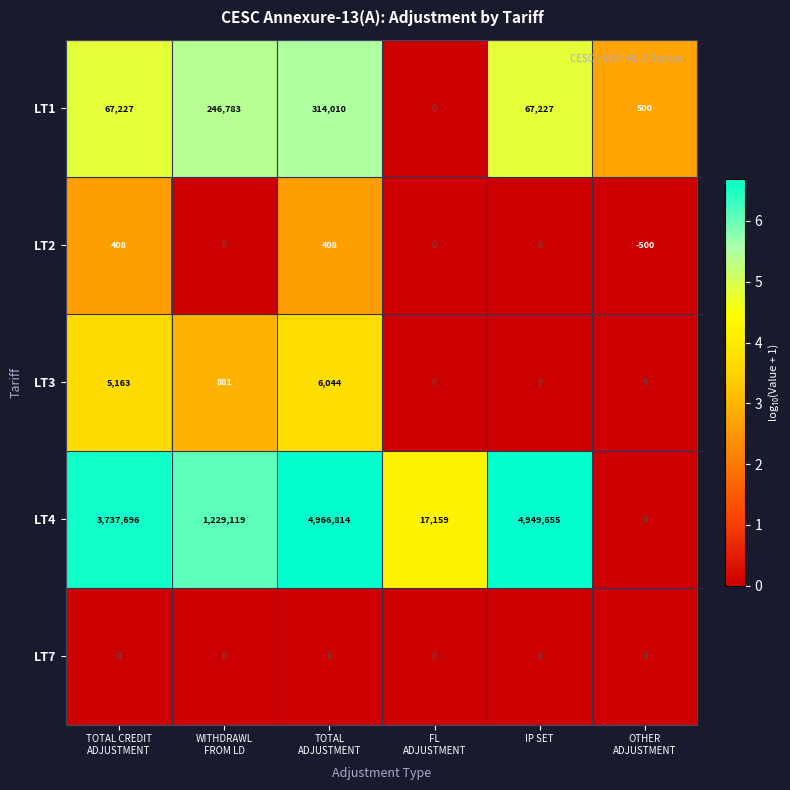

Reading left to right, list all the values displayed in this chart.

LT1: 67227	246783	314010	0	67227	500
LT2: 408	0	408	0	0	-500
LT3: 5163	881	6044	0	0	0
LT4: 3737696	1229119	4966814	17159	4949655	0
LT7: 0	0	0	0	0	0